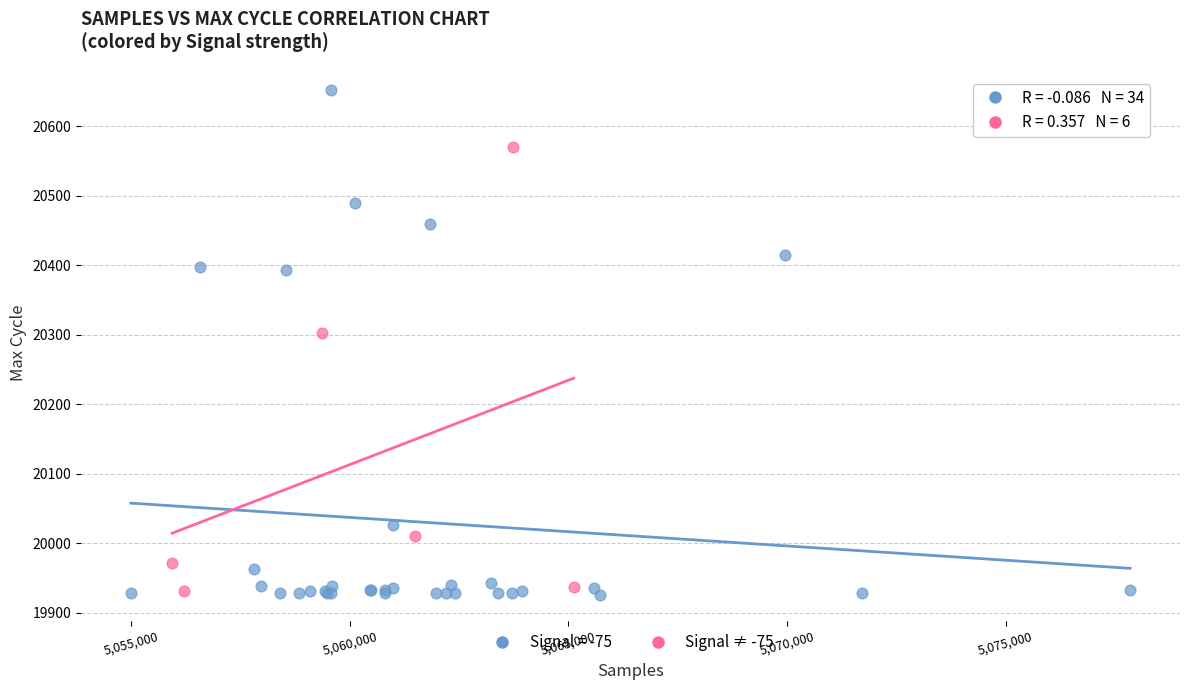

Which series contains the highest Y value?

Signal = -75